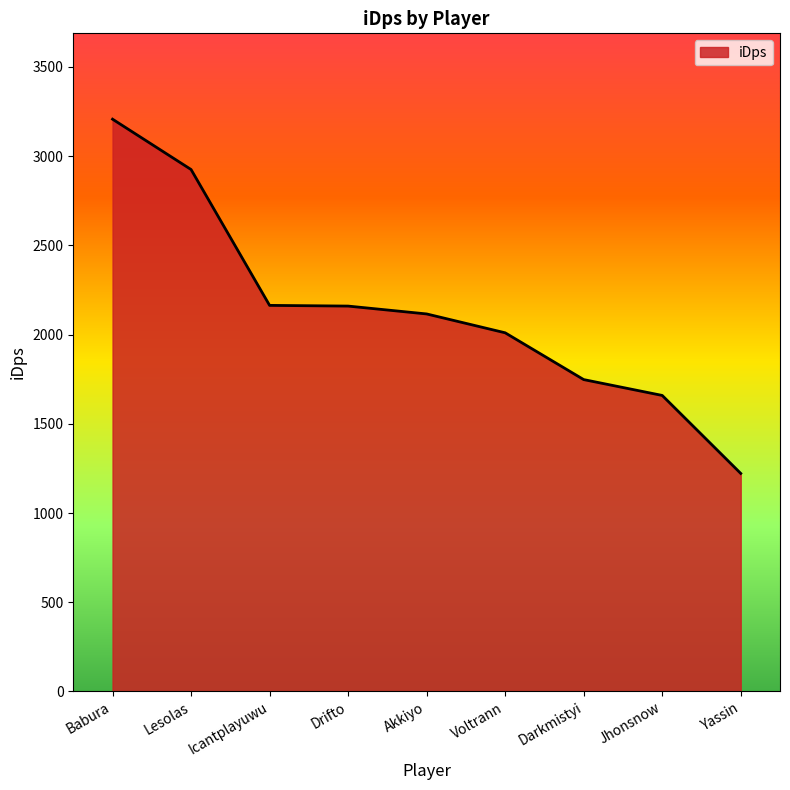

At which category does the chart reach its minimum across all series?

Yassin